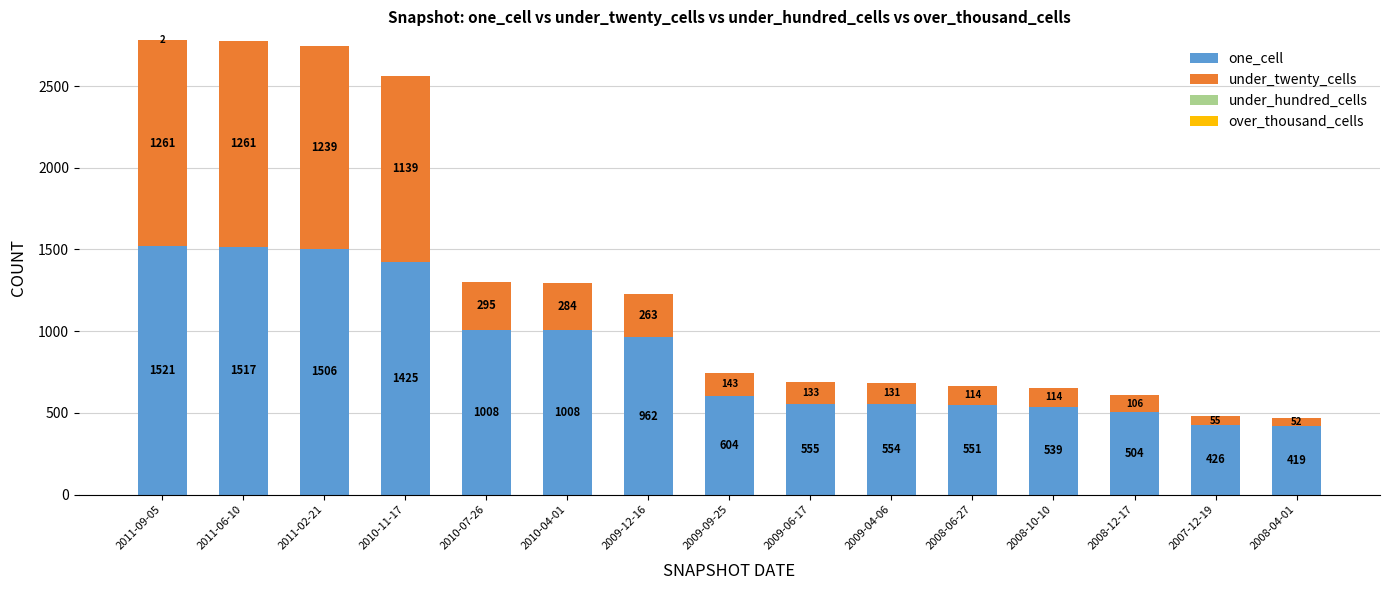

What is the sum of all one_cell values?

13099